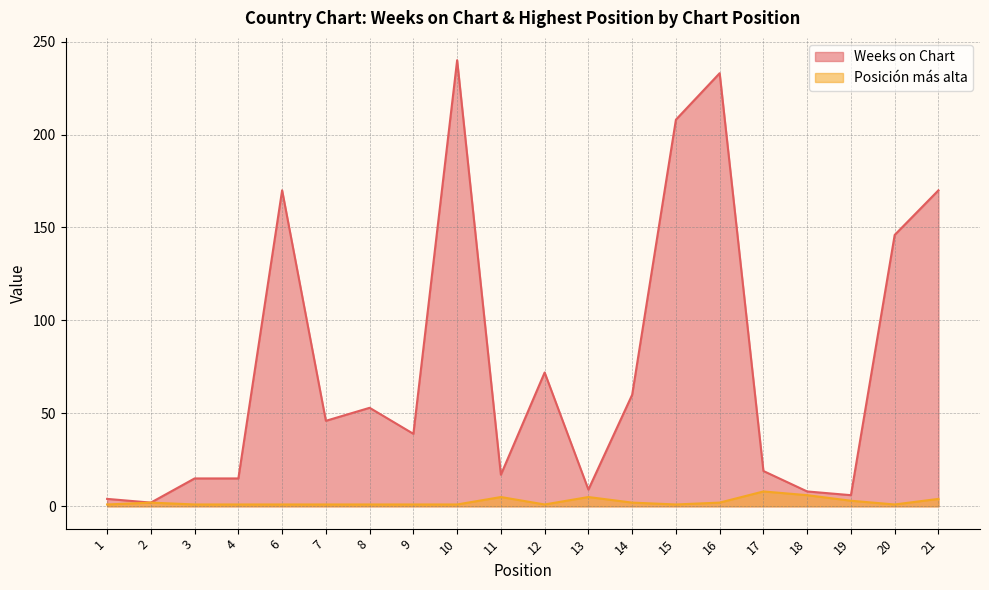

Between 12 and 21, which series saw the biggest shift?

Weeks on Chart